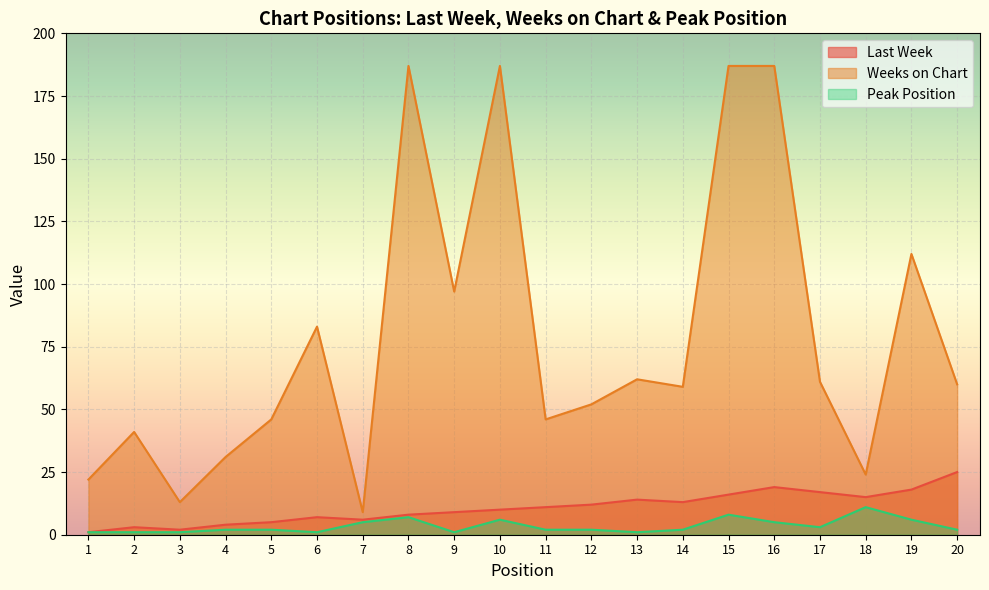

The Weeks on Chart series shows 31 at 4. True or false?

True